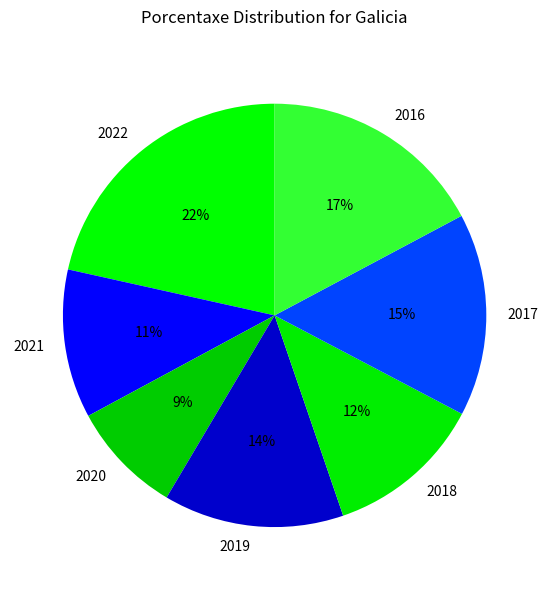

To the nearest percent, what is the average slice percentage?

14%